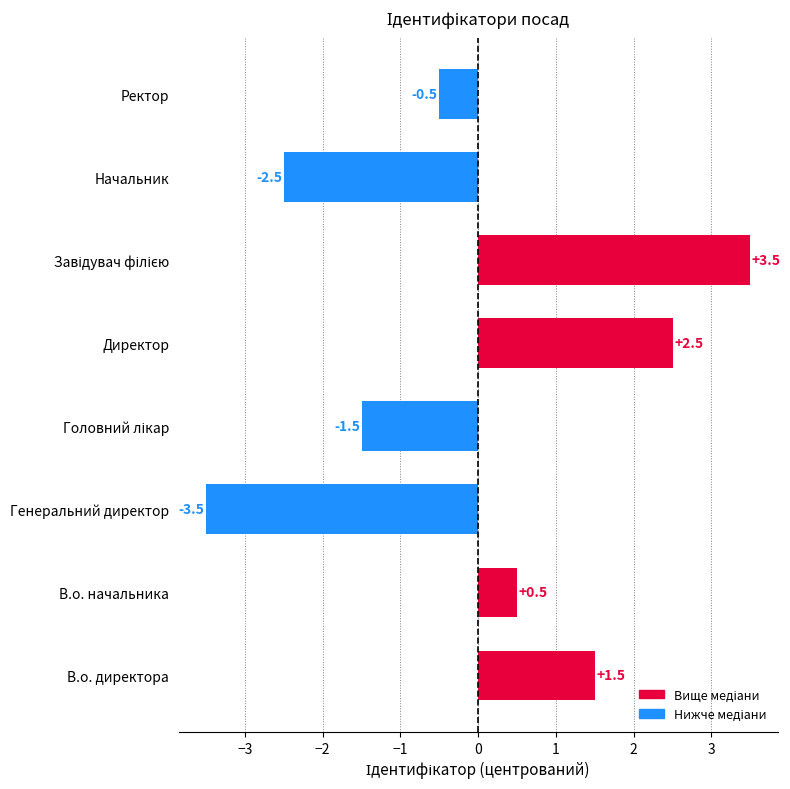

What is the difference between the second highest and second lowest values?

5.0